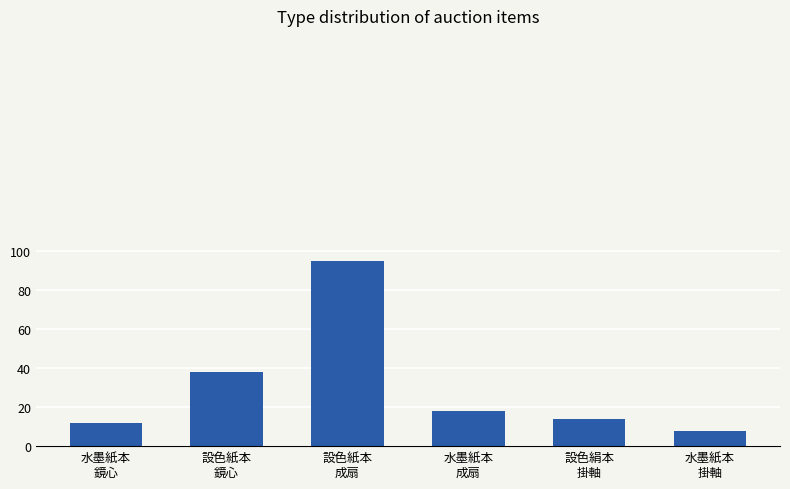

List the labels in order of value, smallest first.

水墨紙本
掛軸, 水墨紙本
鏡心, 設色絹本
掛軸, 水墨紙本
成扇, 設色紙本
鏡心, 設色紙本
成扇